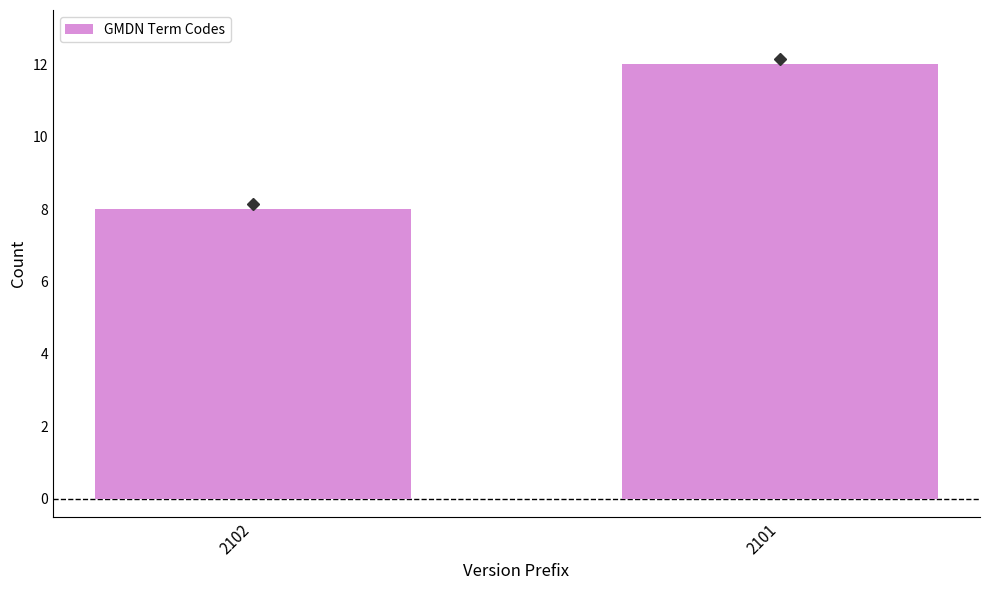

List the labels in order of value, smallest first.

2102, 2101